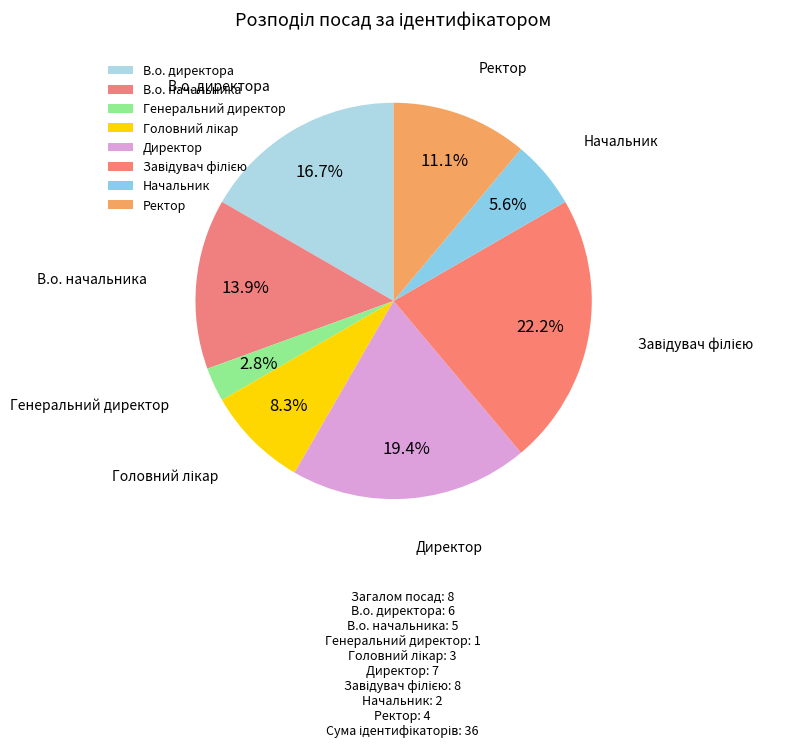

Approximately how many times larger is the value at Начальник compared to В.о. директора?

0.3